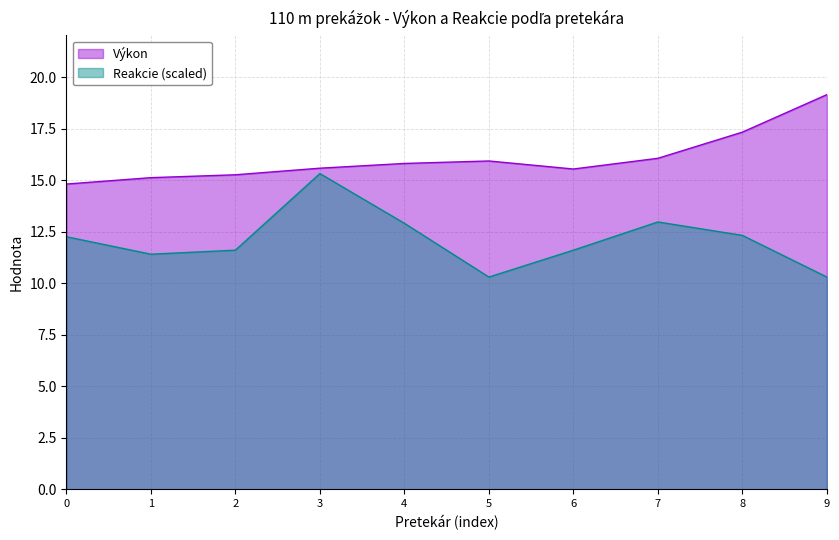

The value of Reakcie (scaled) at 2 is 11.6. True or false?

True